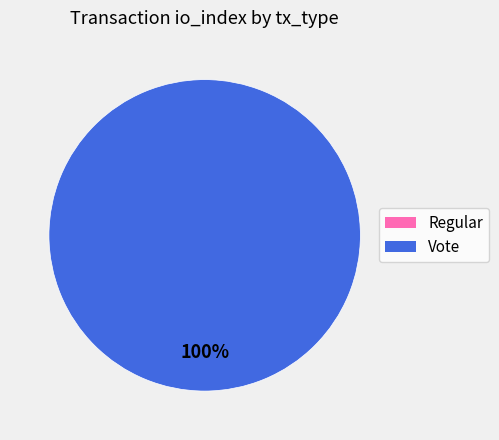

Which slice is the smallest?

Regular